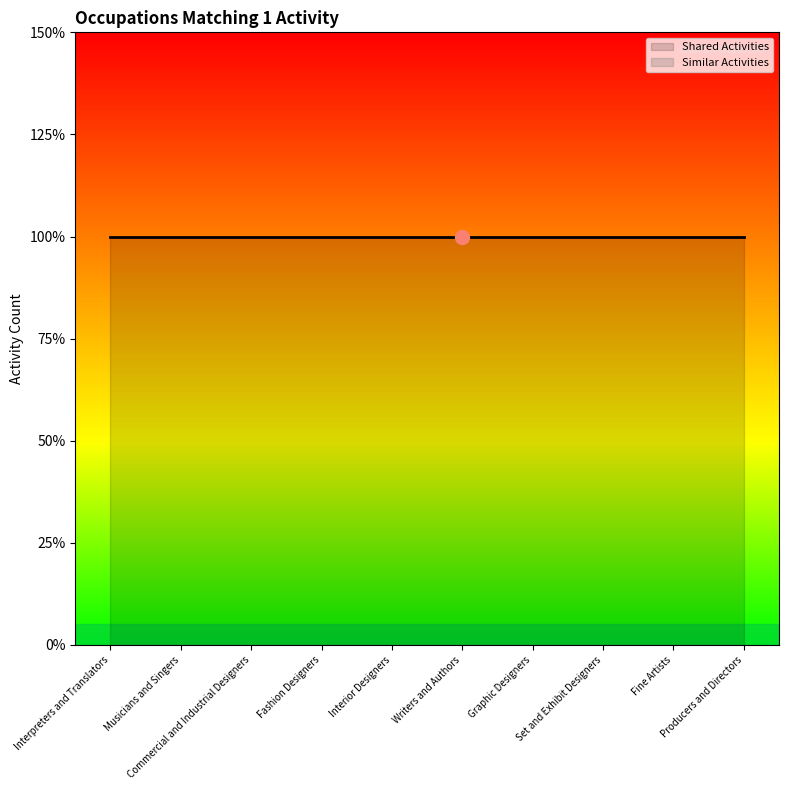

How many lines are shown in the chart?

2